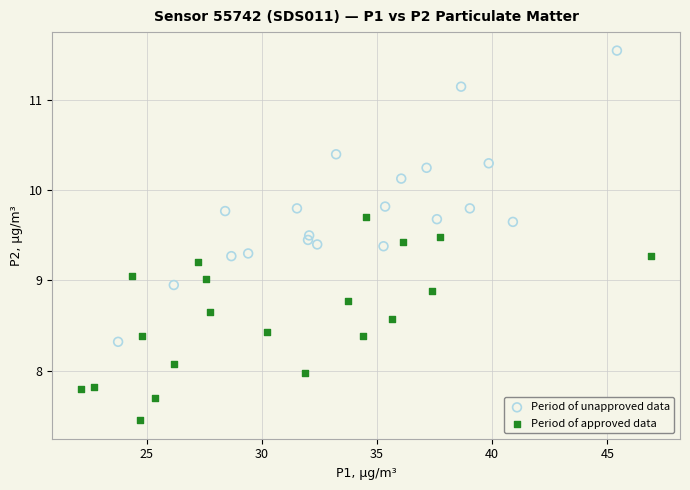

Which series has the largest Y range (max minus min)?

Period of unapproved data